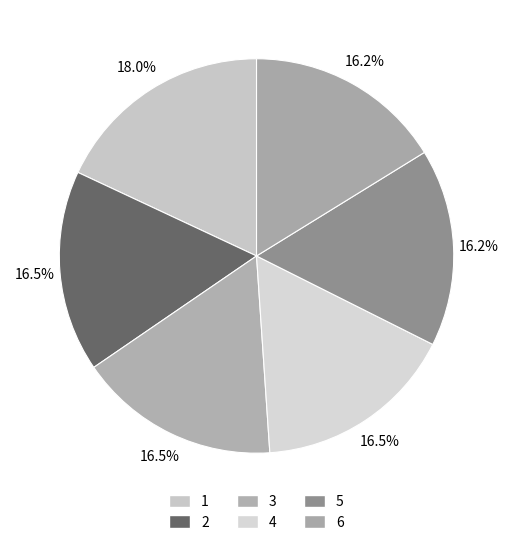

Is there a majority slice in this chart?

No